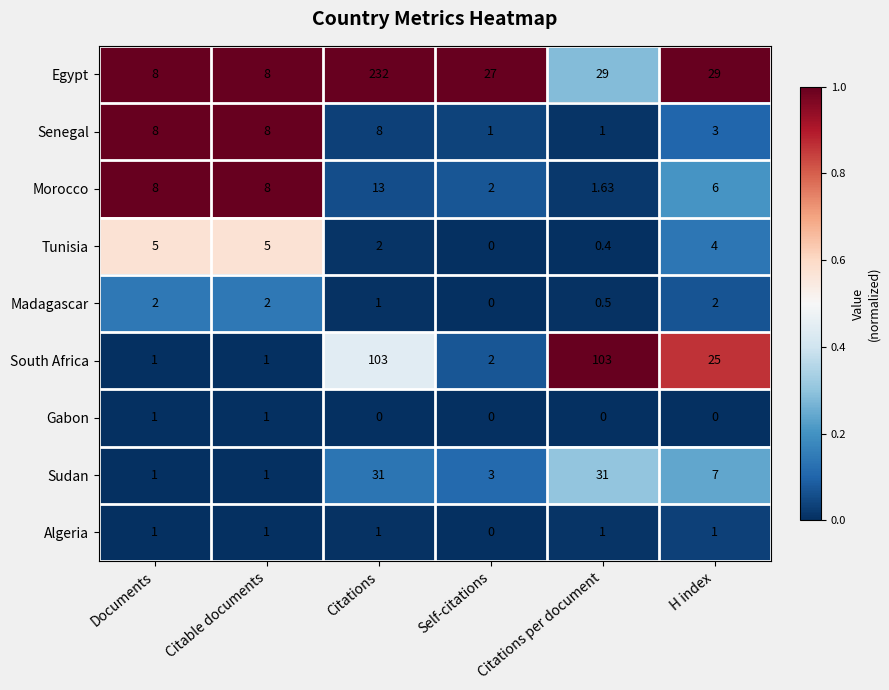

At which category does the chart reach its peak across all series?

Citations